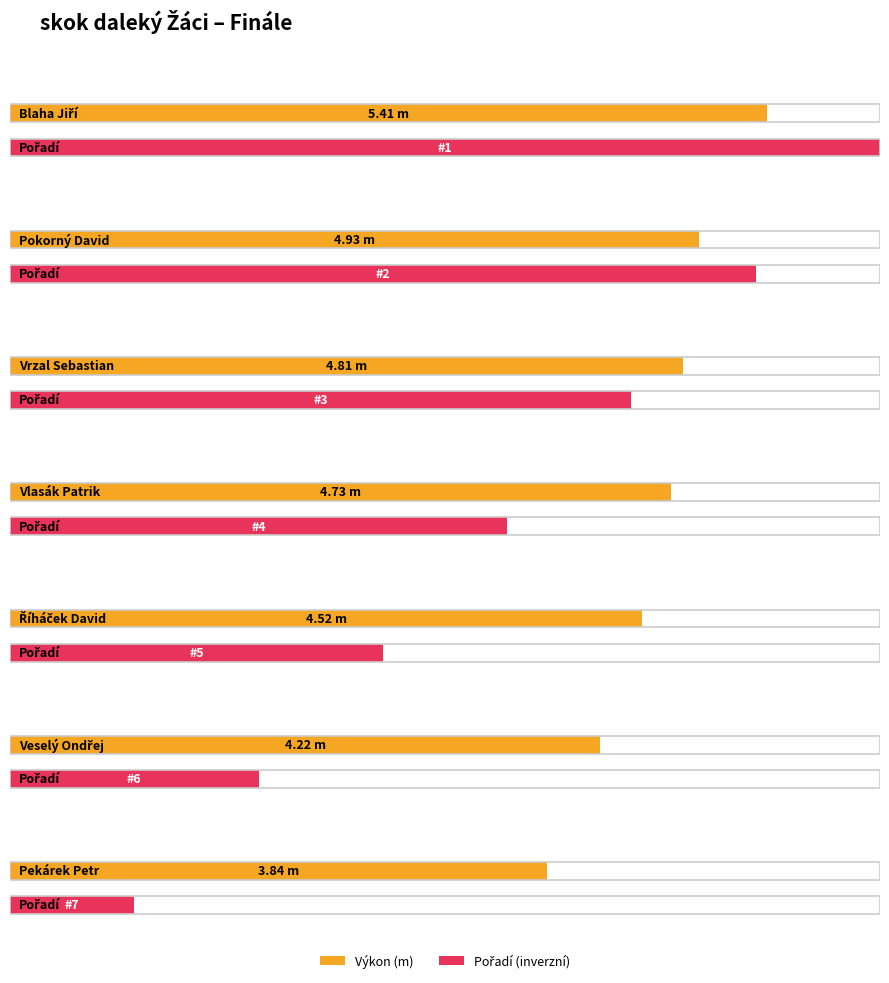

Rank the categories by Výkon value from lowest to highest.

Pekárek Petr, Veselý Ondřej, Říháček David, Vlasák Patrik, Vrzal Sebastian, Pokorný David, Blaha Jiří